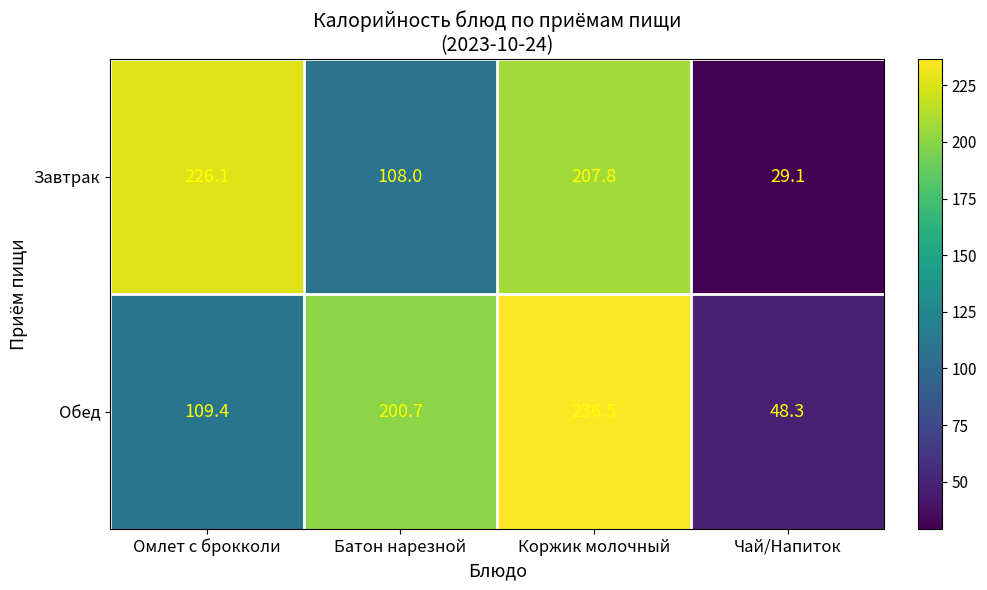

How many values in the Обед series exceed 200?

2